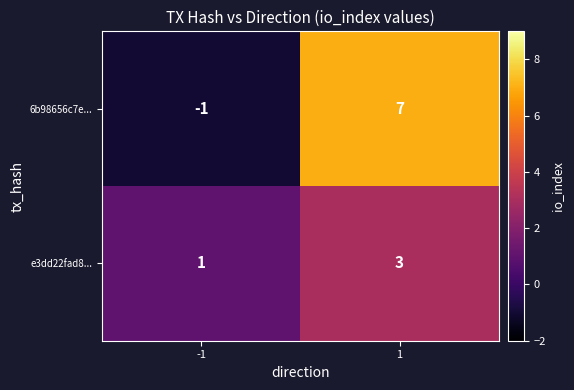

What is the maximum value shown in the chart?

7